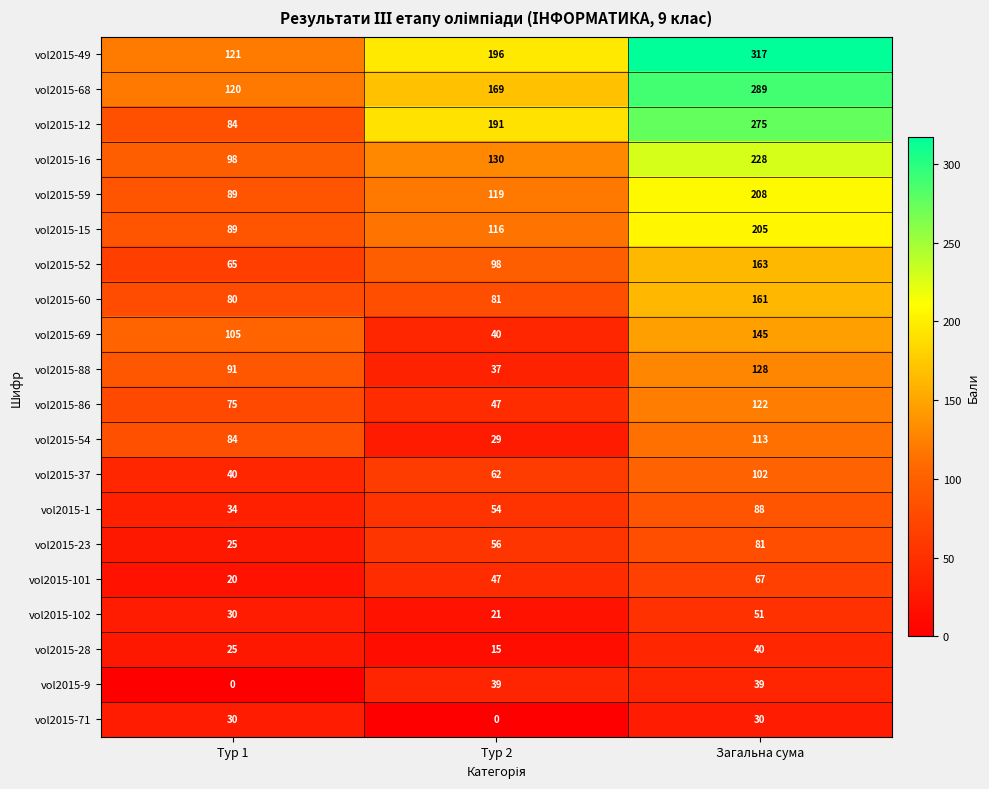

Count the vol2015-68 values in the range 120 to 289.

3